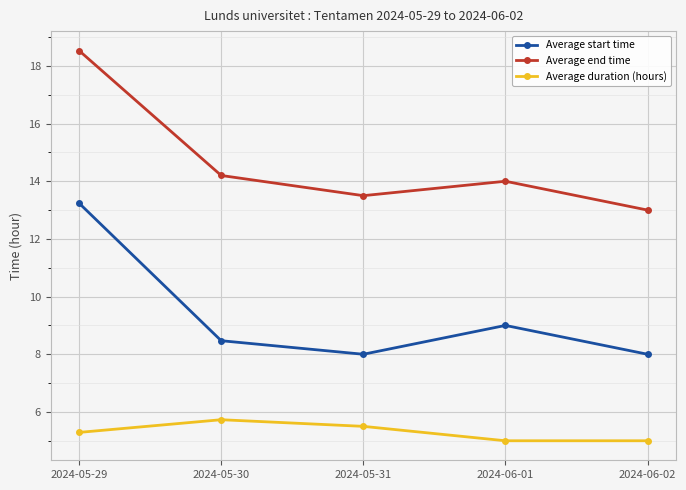

The value of Average start time at 2024-05-29 is 13.2. True or false?

True